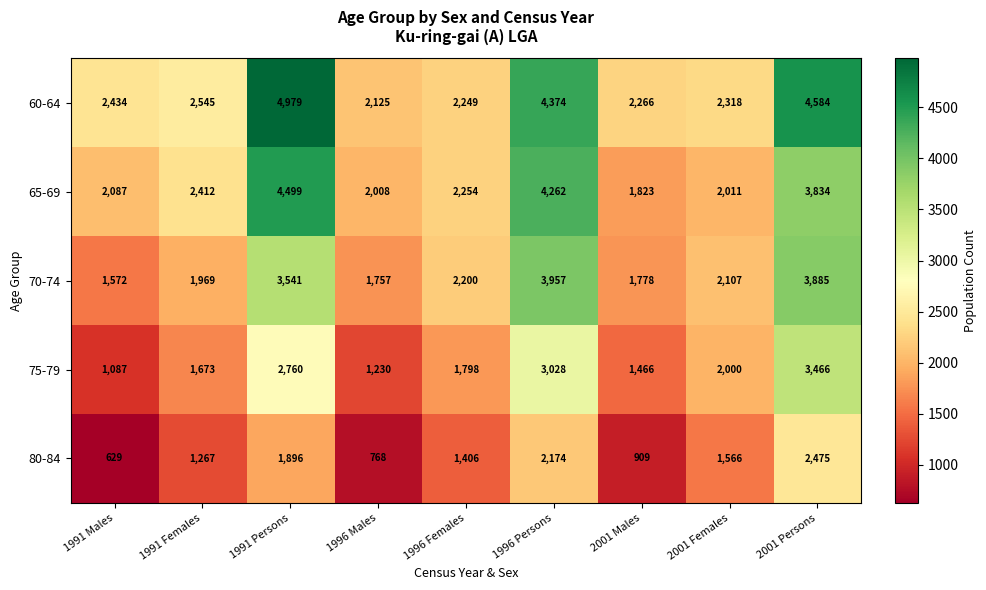

At which category is the sum across all series the highest?

2001 Persons